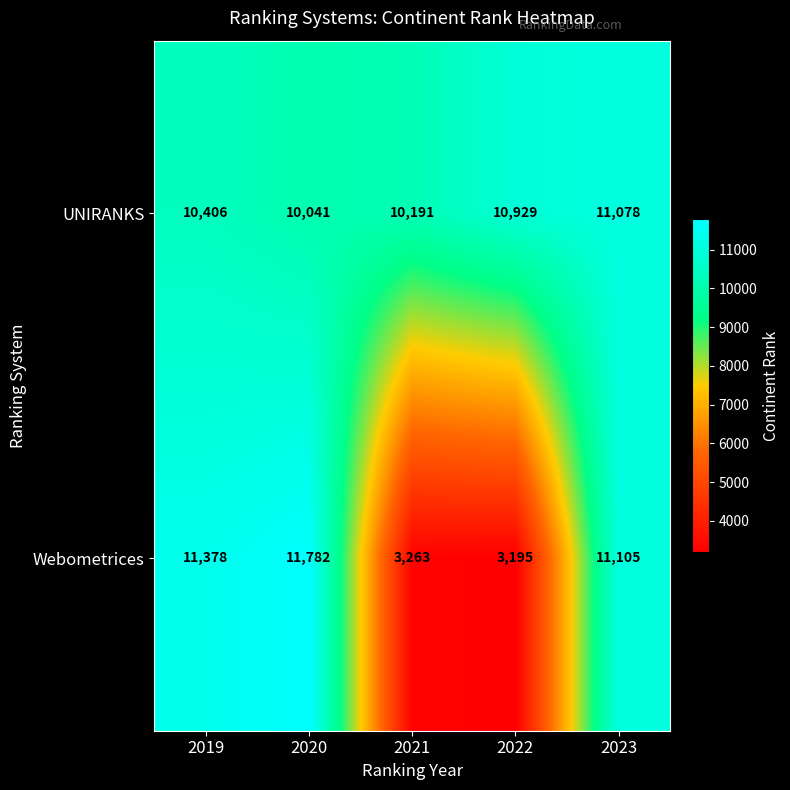

What is the sum of the UNIRANKS values at 2023 and 2020?

21119